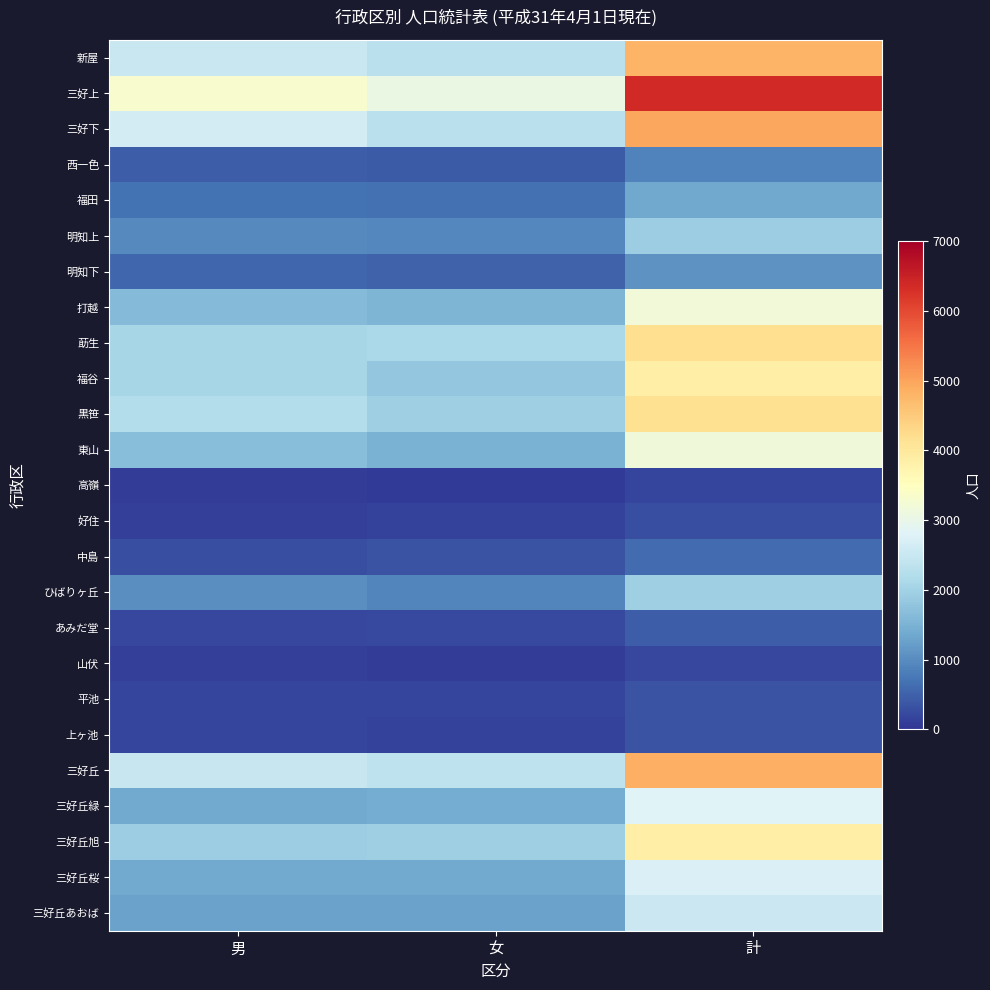

Which series has the widest spread of values?

三好上